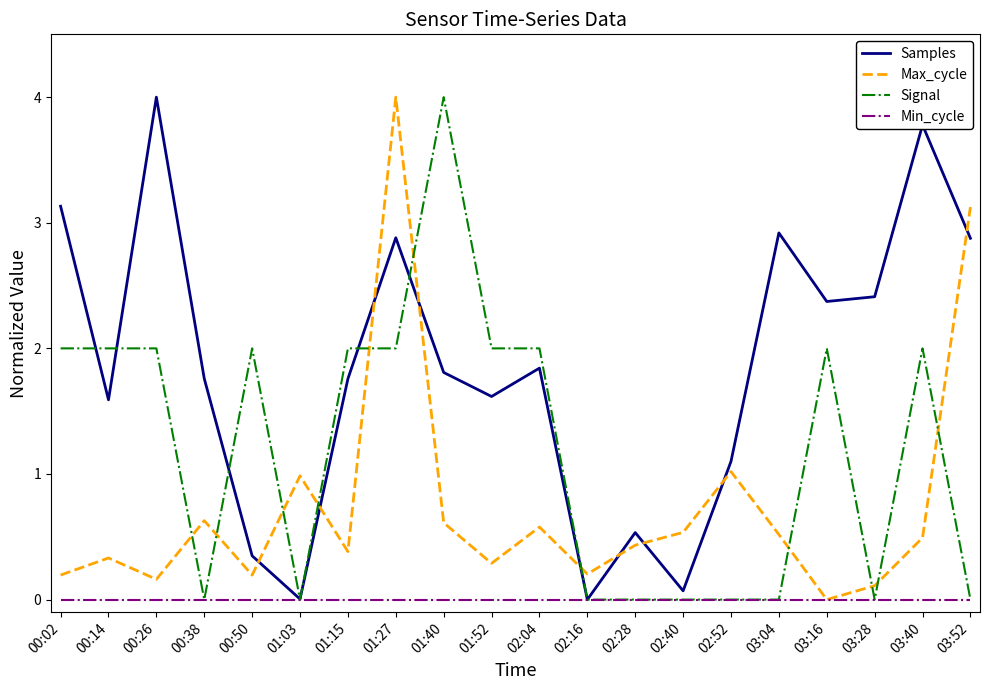

At which category does Samples reach its first local valley?

00:14